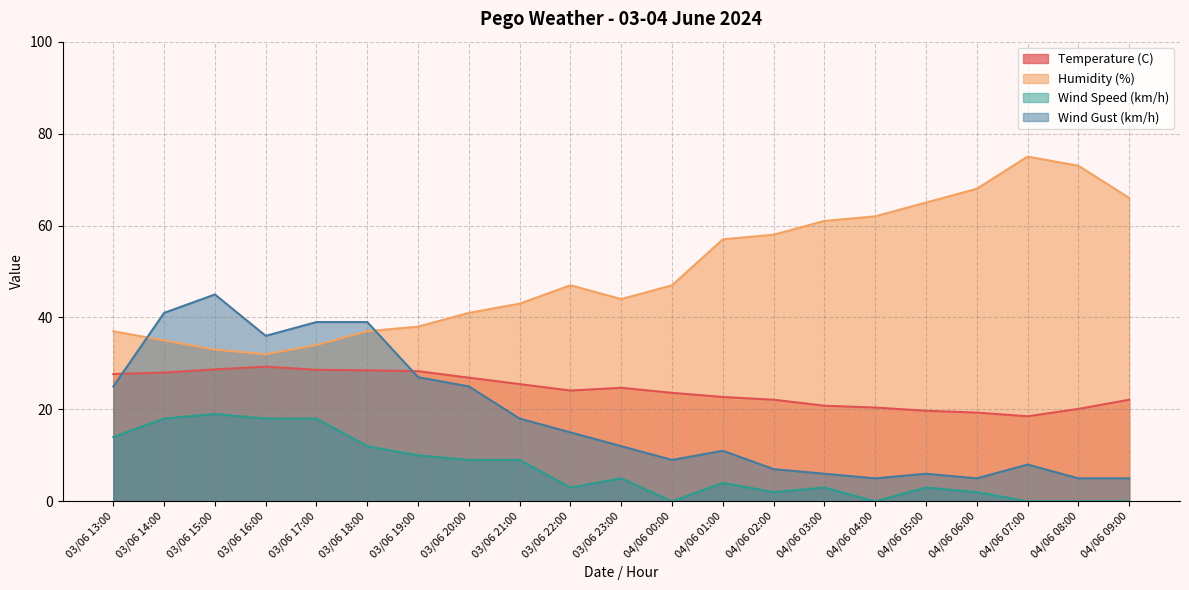

True or false: Wind Gust (km/h) and Humidity (%) cross at least once.

True